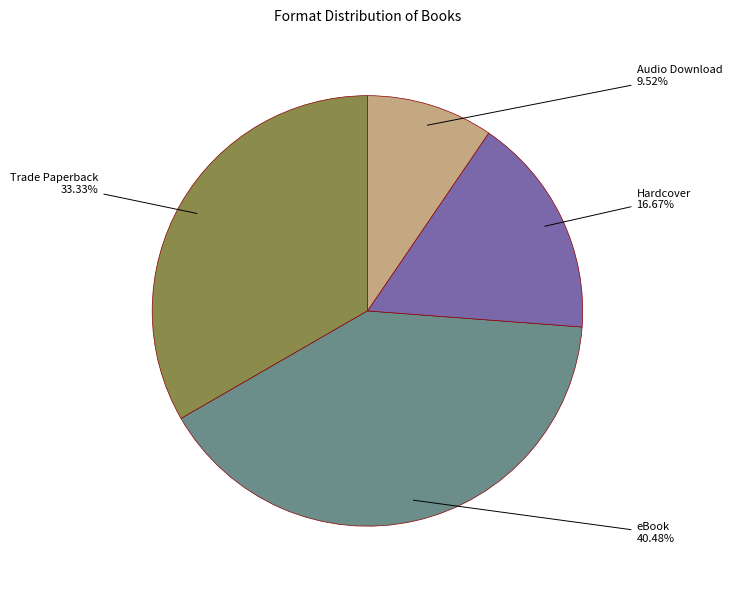

Is there any slice that represents more than half of the pie?

No